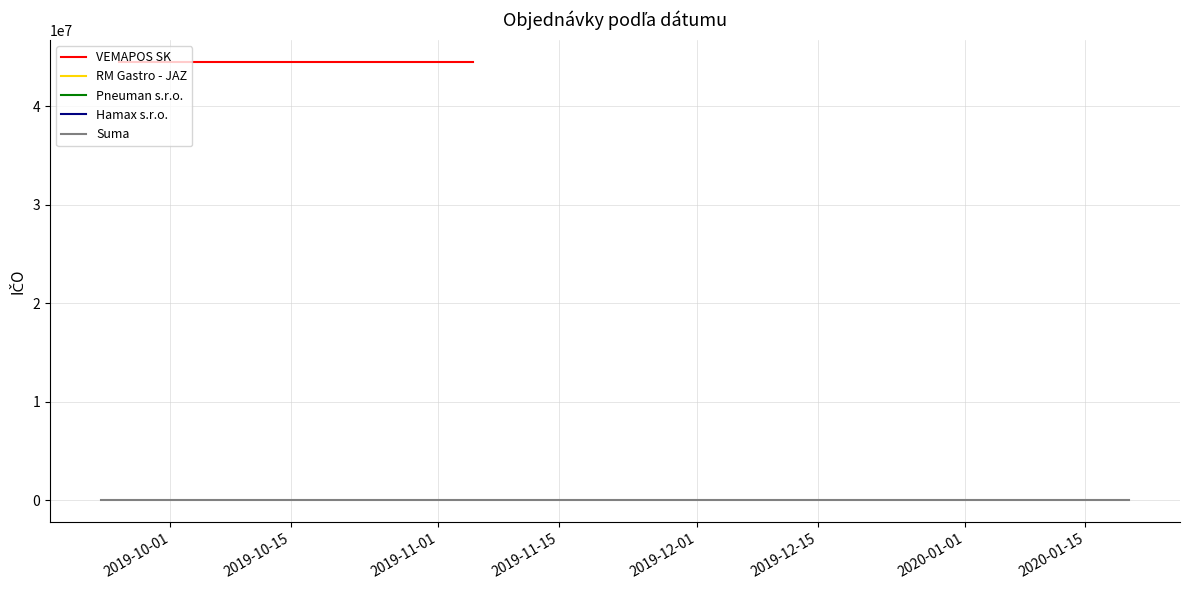

What is the label of the 1st point from the right?

2020-01-20